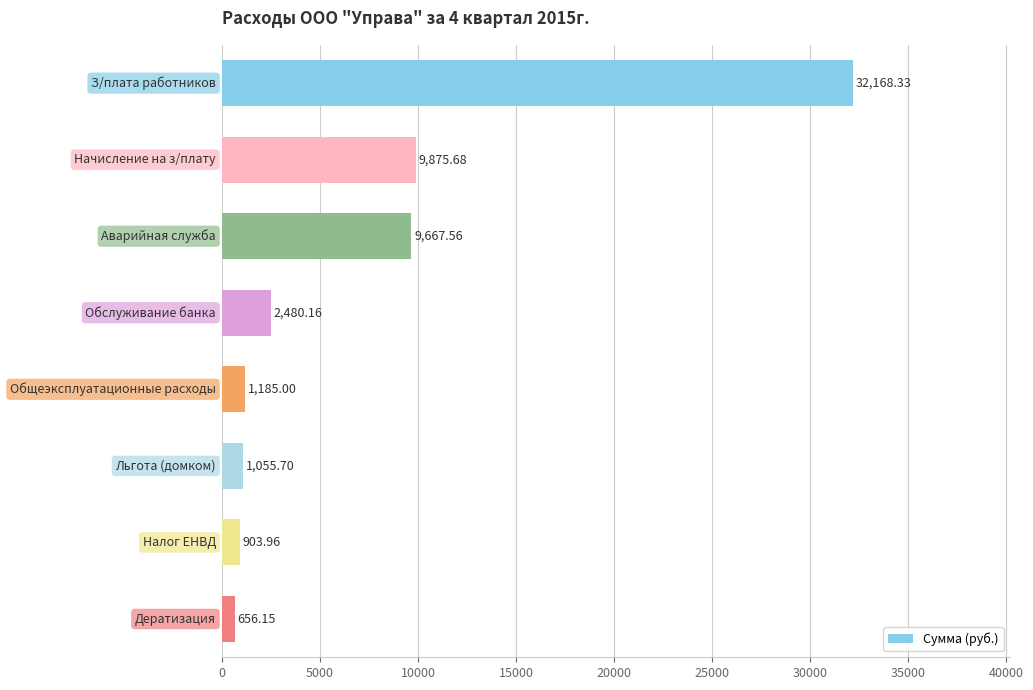

What is the sum of all values?

57992.5